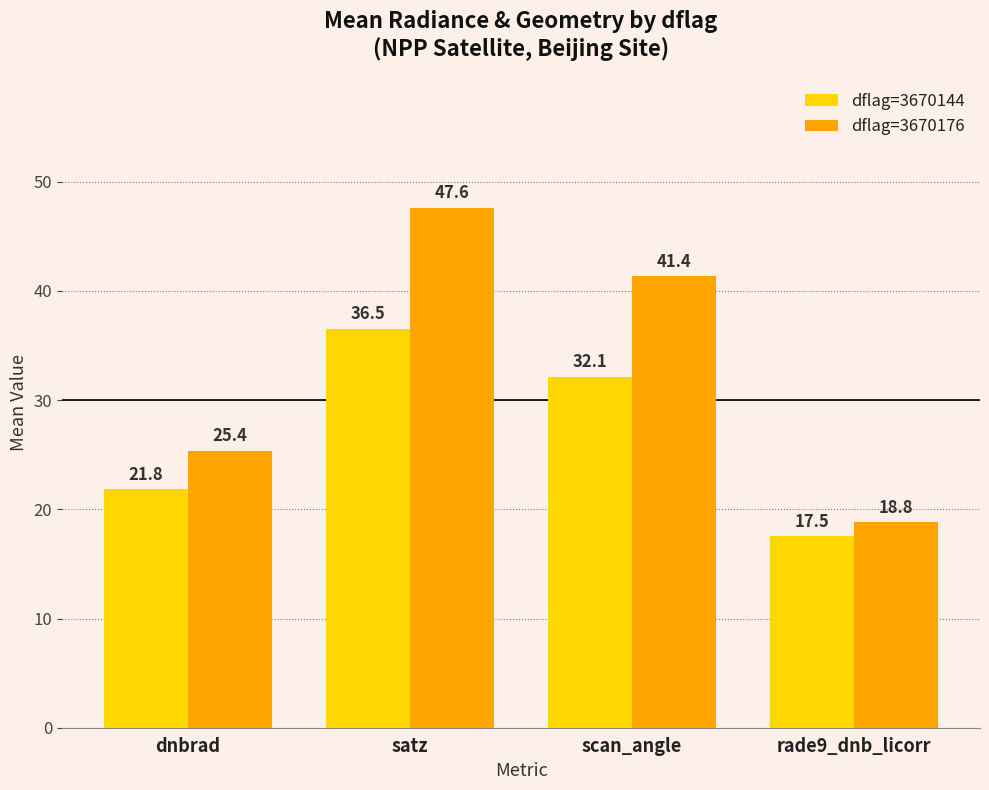

What position from the right is rade9_dnb_licorr?

1